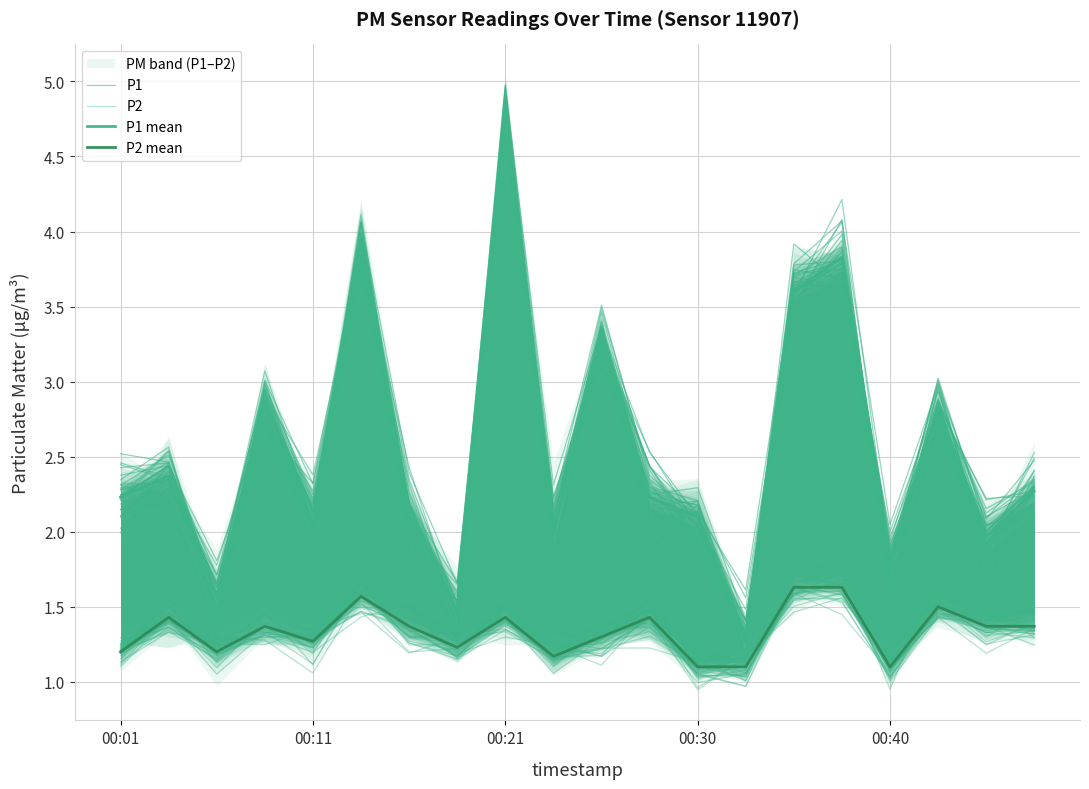

The value of P1 at 00:01 is 0.9. True or false?

False